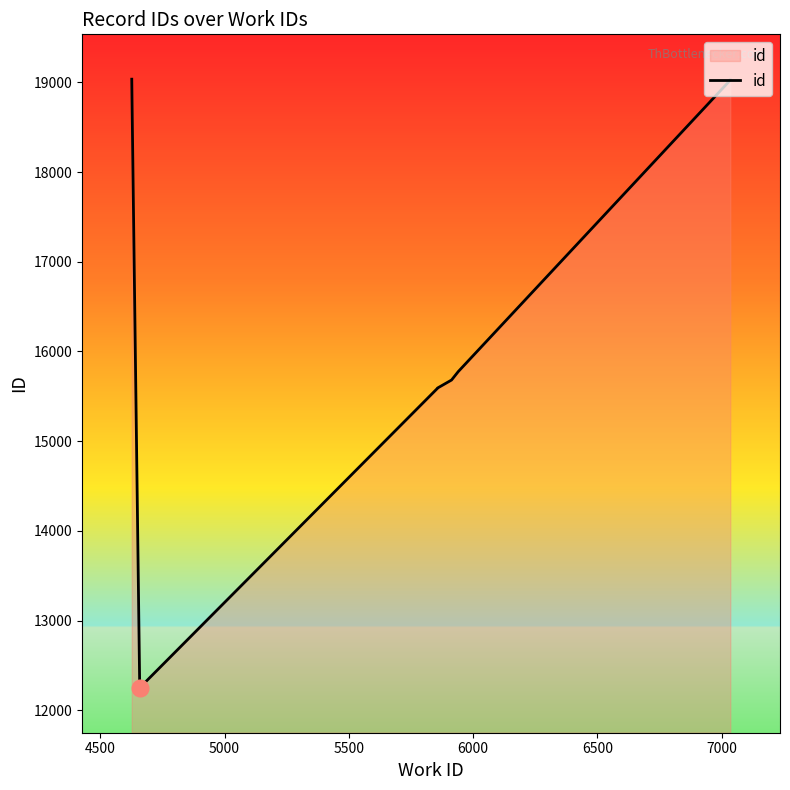

What is the average value?

15981